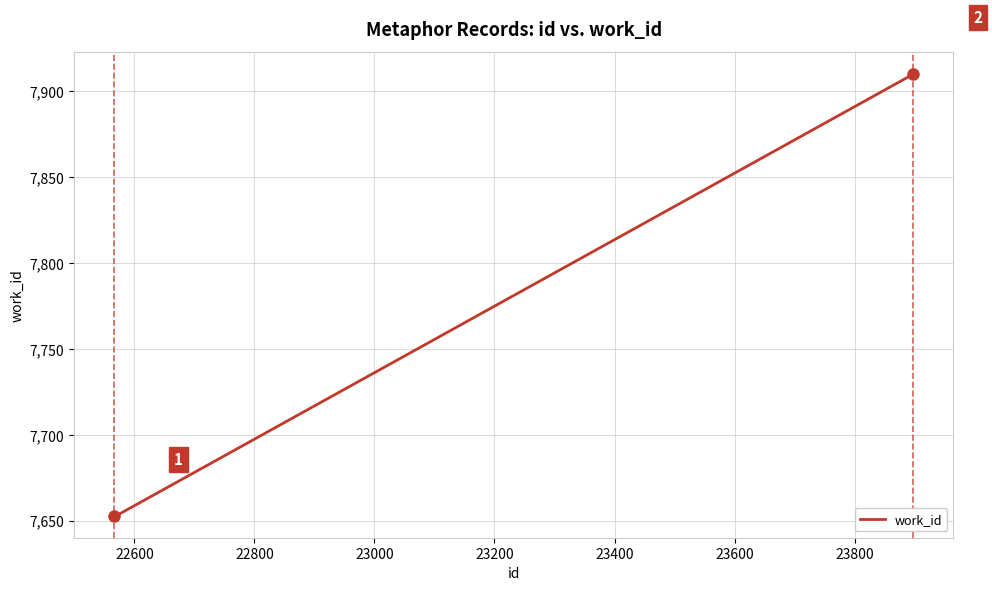

What is the minimum value shown in the chart?

7653